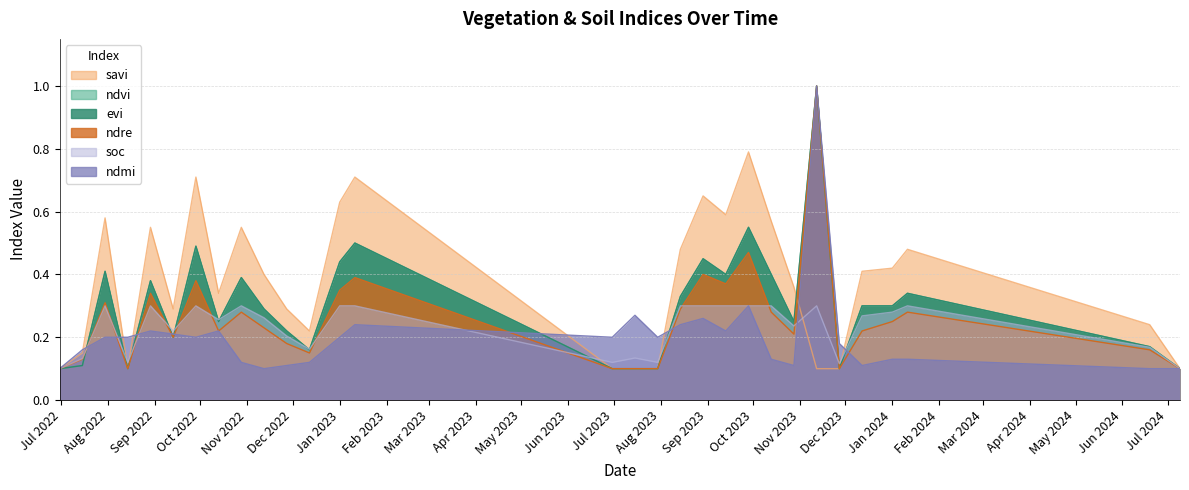

How many lines are shown in the chart?

6